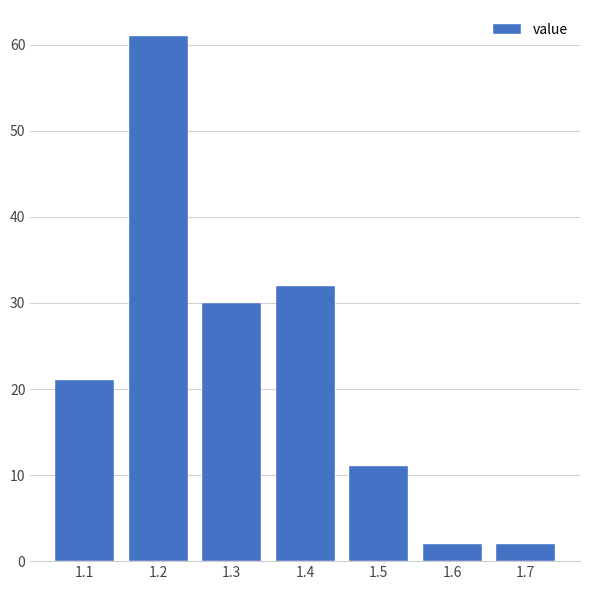

Reading left to right, list every bar in this chart as the range it spans on the x-axis followed by its height. The values are not printed on the chart, so give them approximately, as read against the axis.

1.05 to 1.15: 21
1.15 to 1.25: 61
1.25 to 1.35: 30
1.35 to 1.45: 32
1.45 to 1.55: 11
1.55 to 1.65: 2
1.65 to 1.75: 2